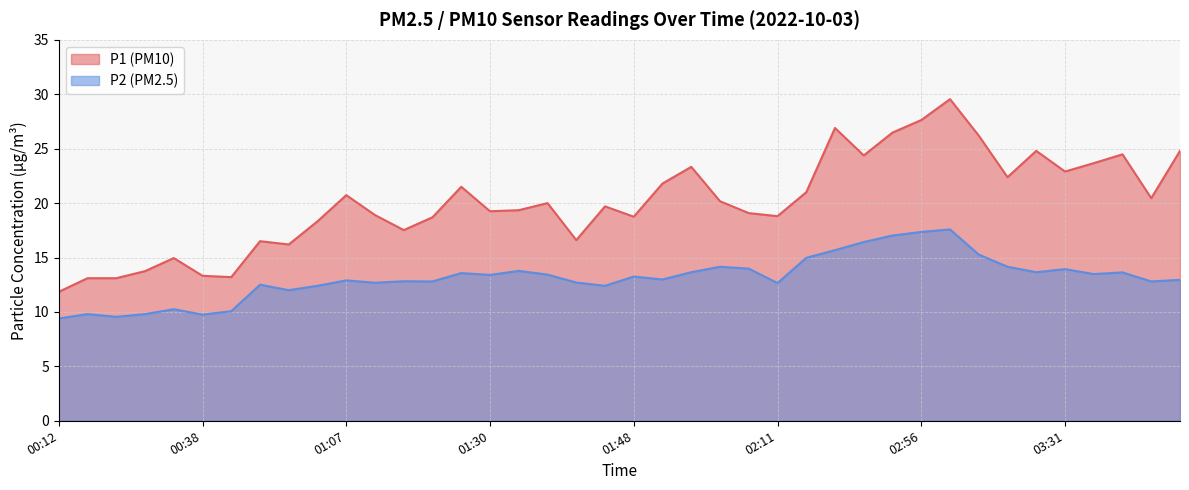

List the series in order of their overall mean, highest first.

P1, P2